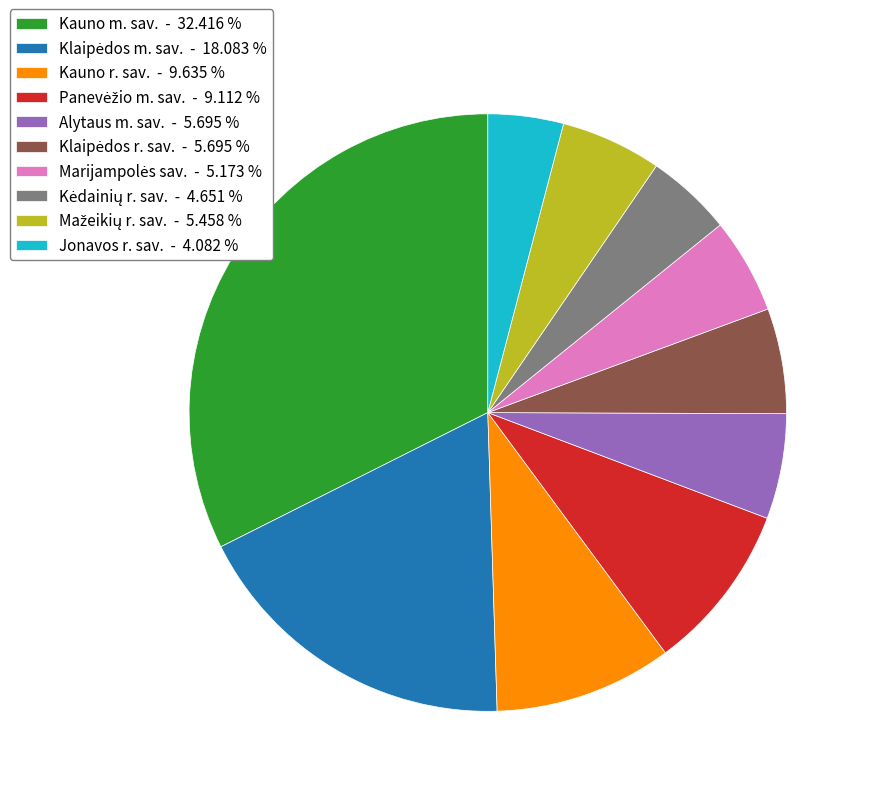

Does any single category account for the majority?

No